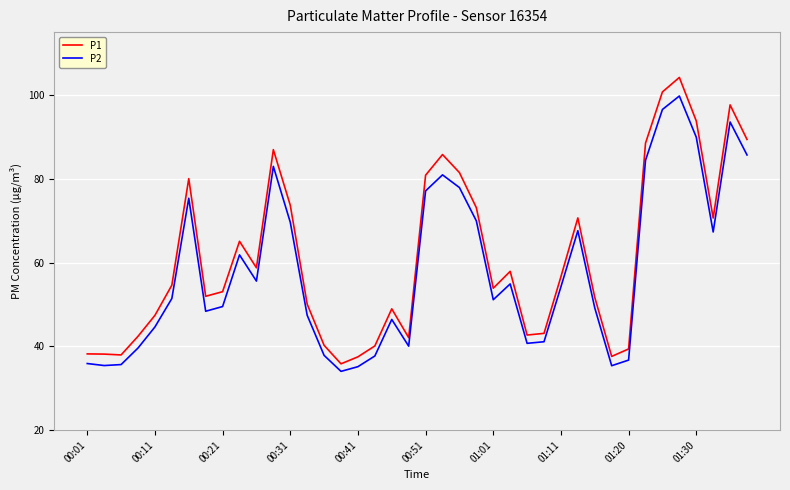

Which series has the largest range (max minus min)?

P1